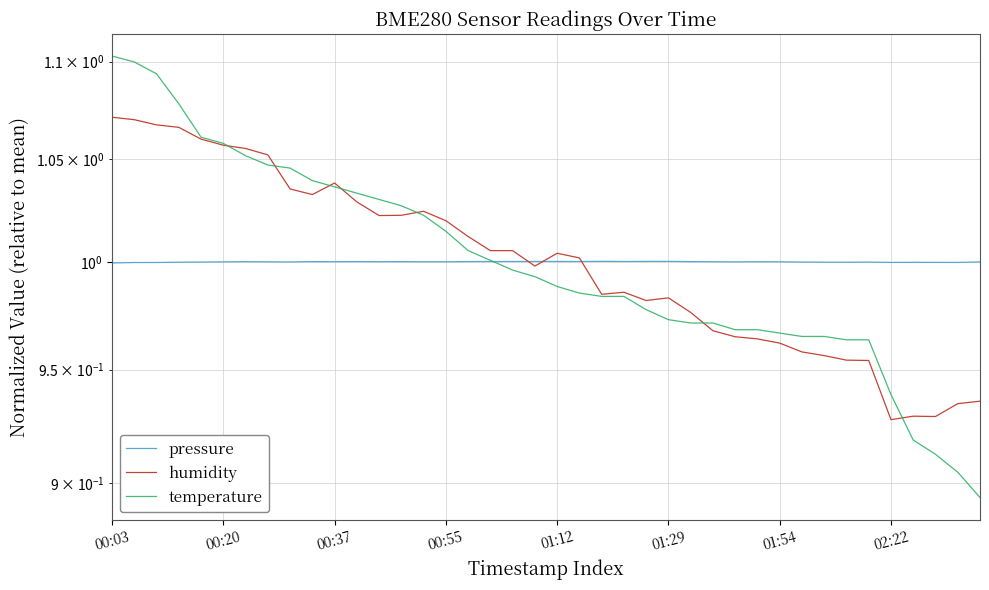

In pressure, how many points are lower than both neighbors (excluding endpoints)?

10